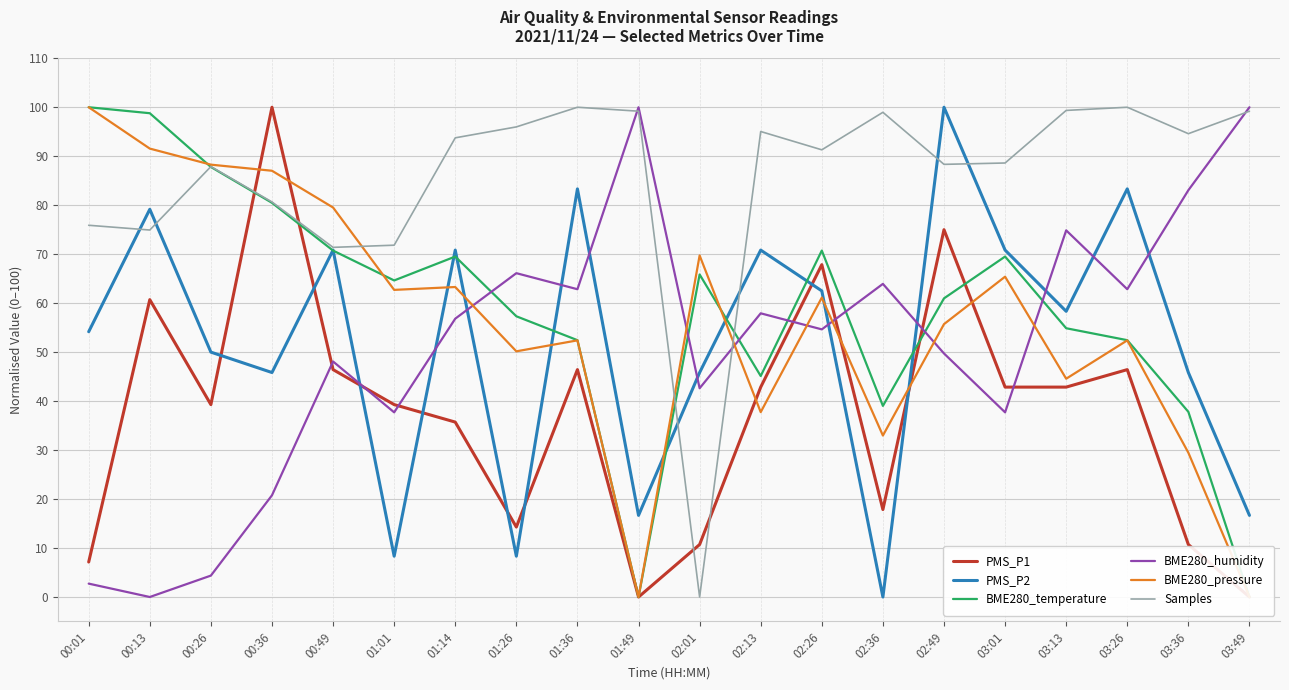

How many categories are shown in the chart?

20